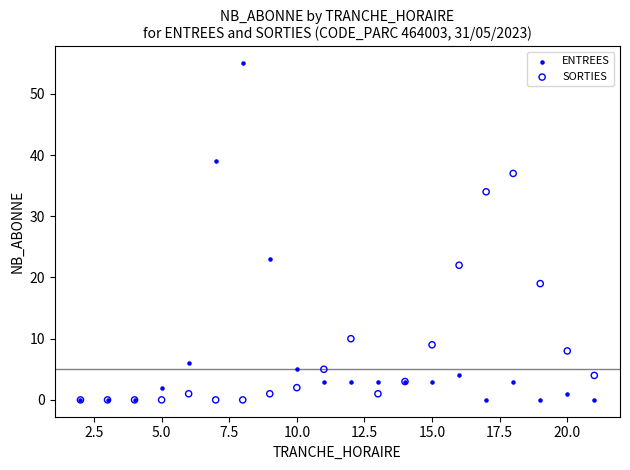

In the SORTIES series, what Y value is closest to 18?

19